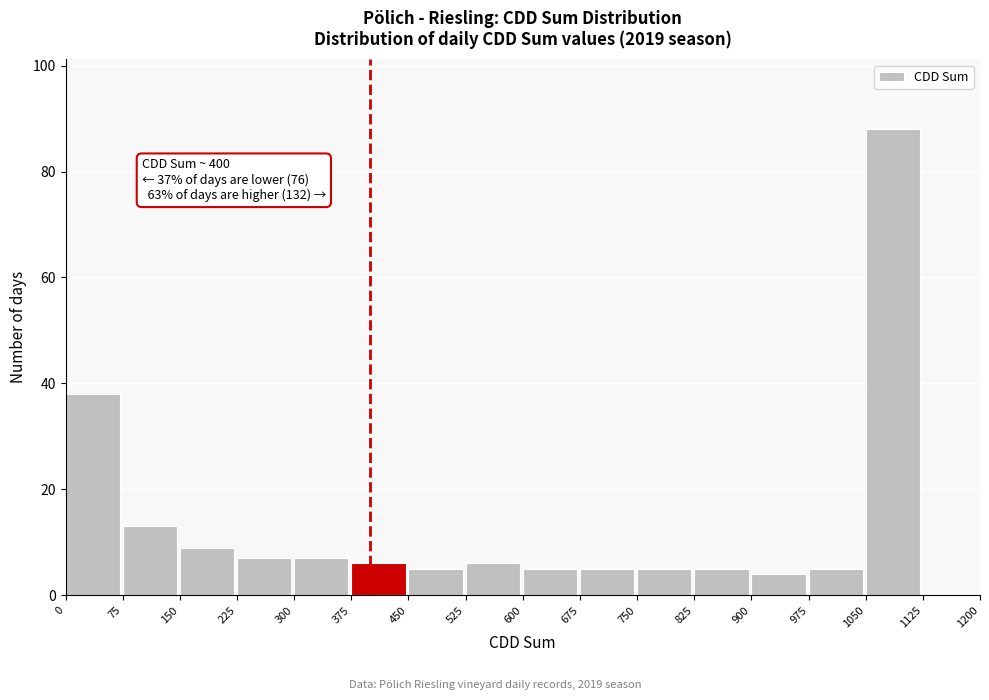

Over which range of the x-axis is the bar tallest?

1050 to 1125